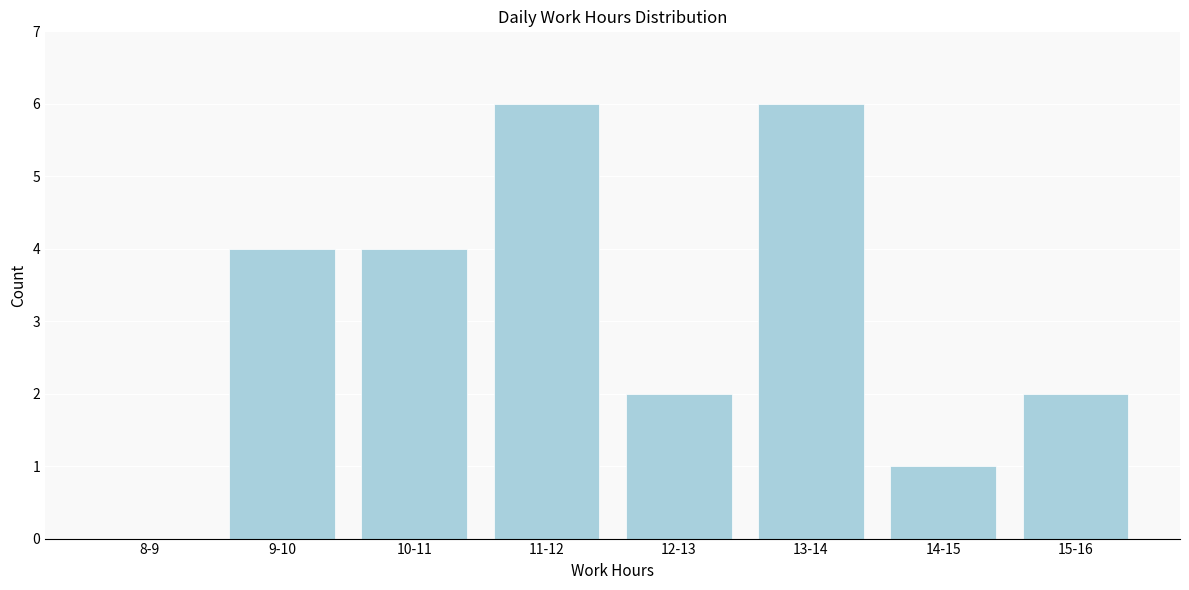

Reading left to right, extract all data points from this chart.

8-9=0	9-10=4	10-11=4	11-12=6	12-13=2	13-14=6	14-15=1	15-16=2